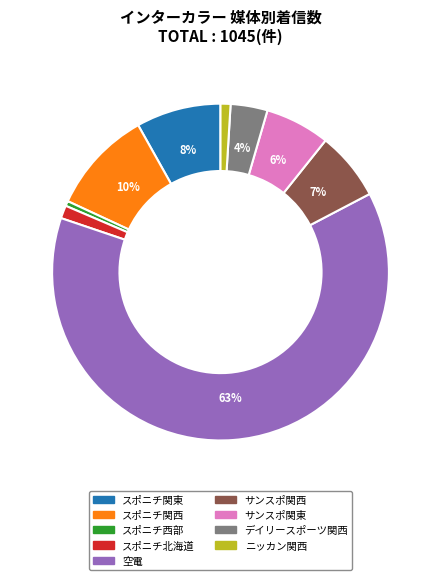

Is there a majority slice in this chart?

Yes